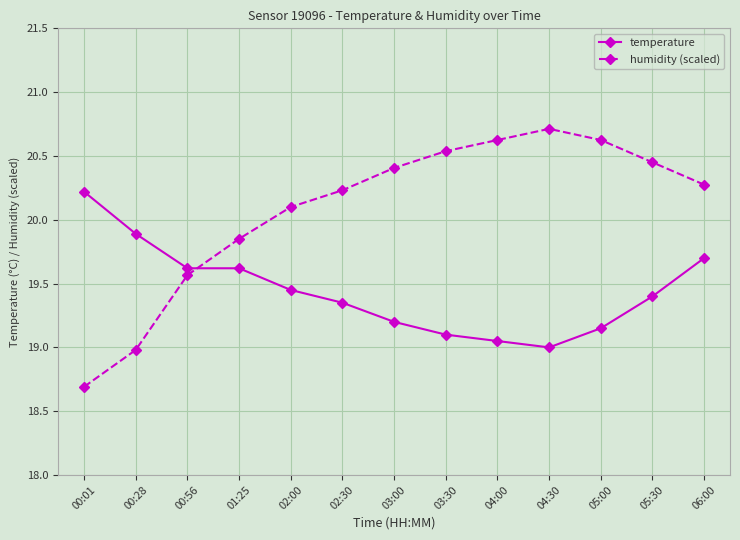

What is the sum of the temperature values at 00:01 and 05:00?

39.4